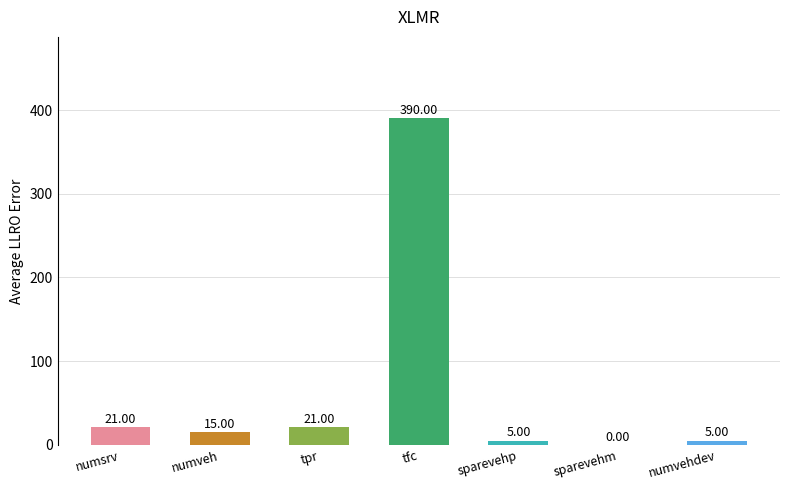

What is the ratio of the value at sparevehp to the value at numvehdev?

1.0